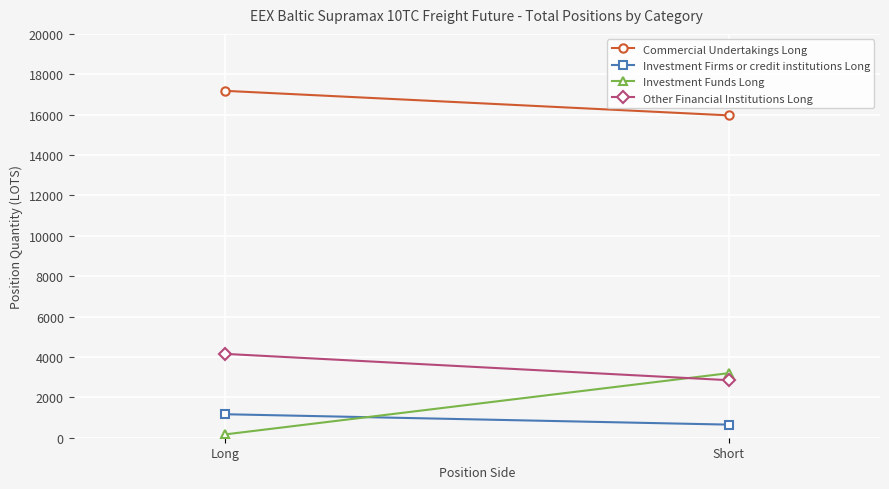

At how many categories does at least one series exceed 1482?

2